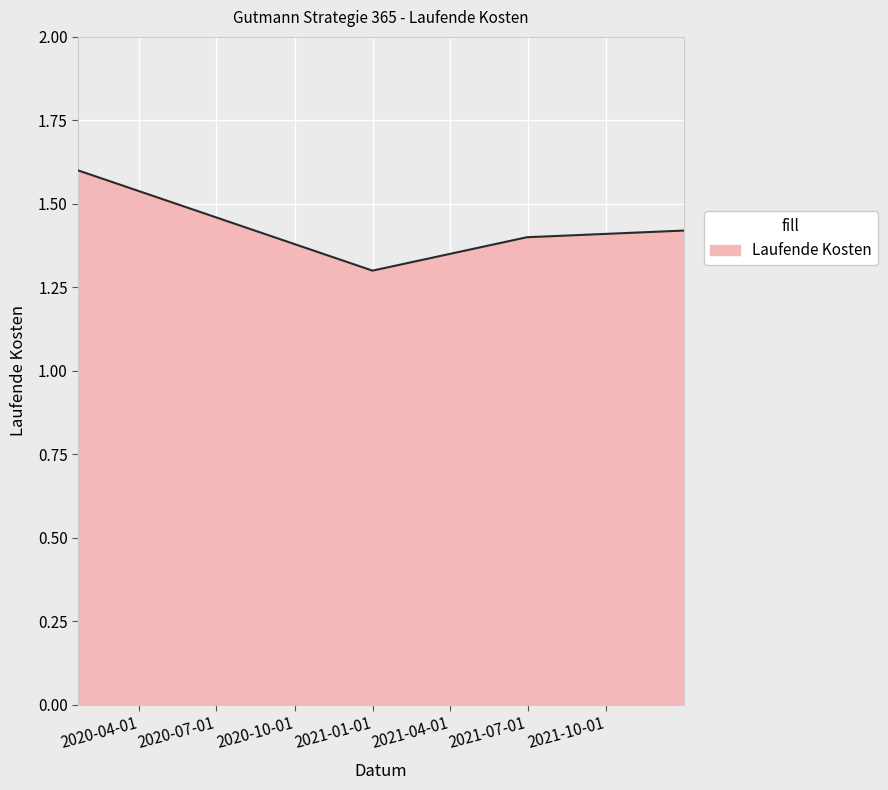

Count the values in the range 1 to 2.

4